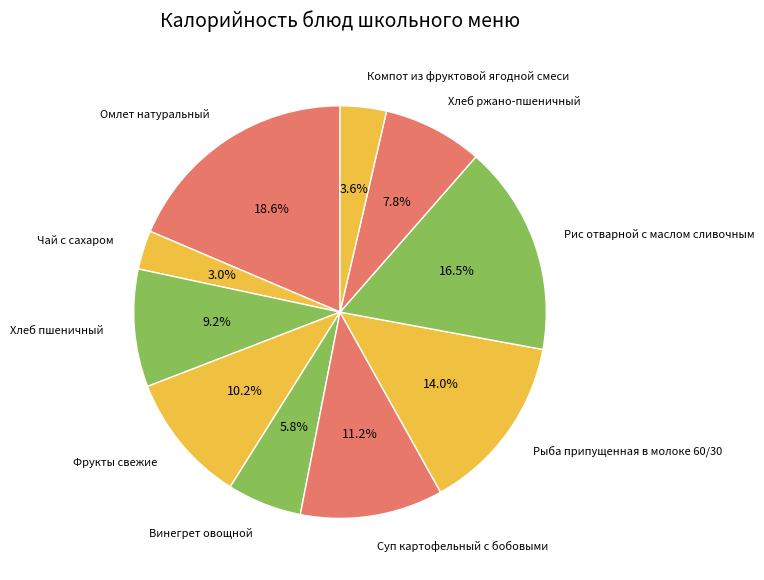

Does Суп картофельный с бобовыми represent more than half of the total?

No